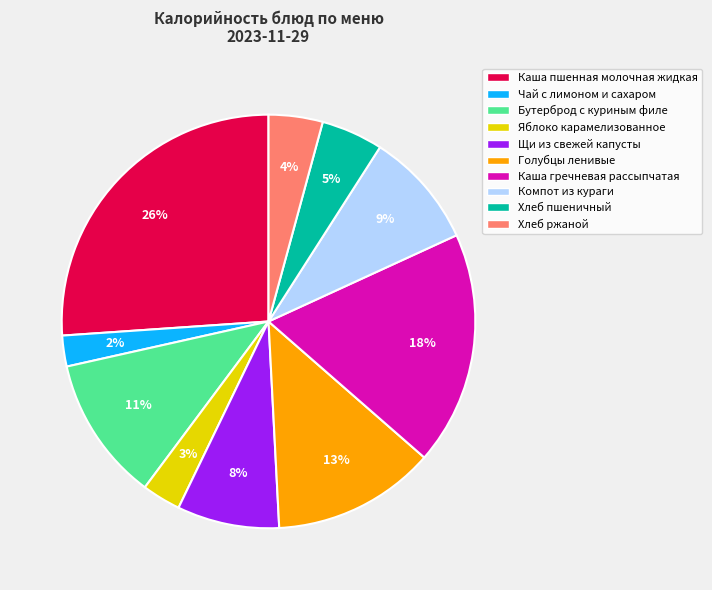

To the nearest percent, what percentage of the pie is Каша гречневая рассыпчатая?

18%